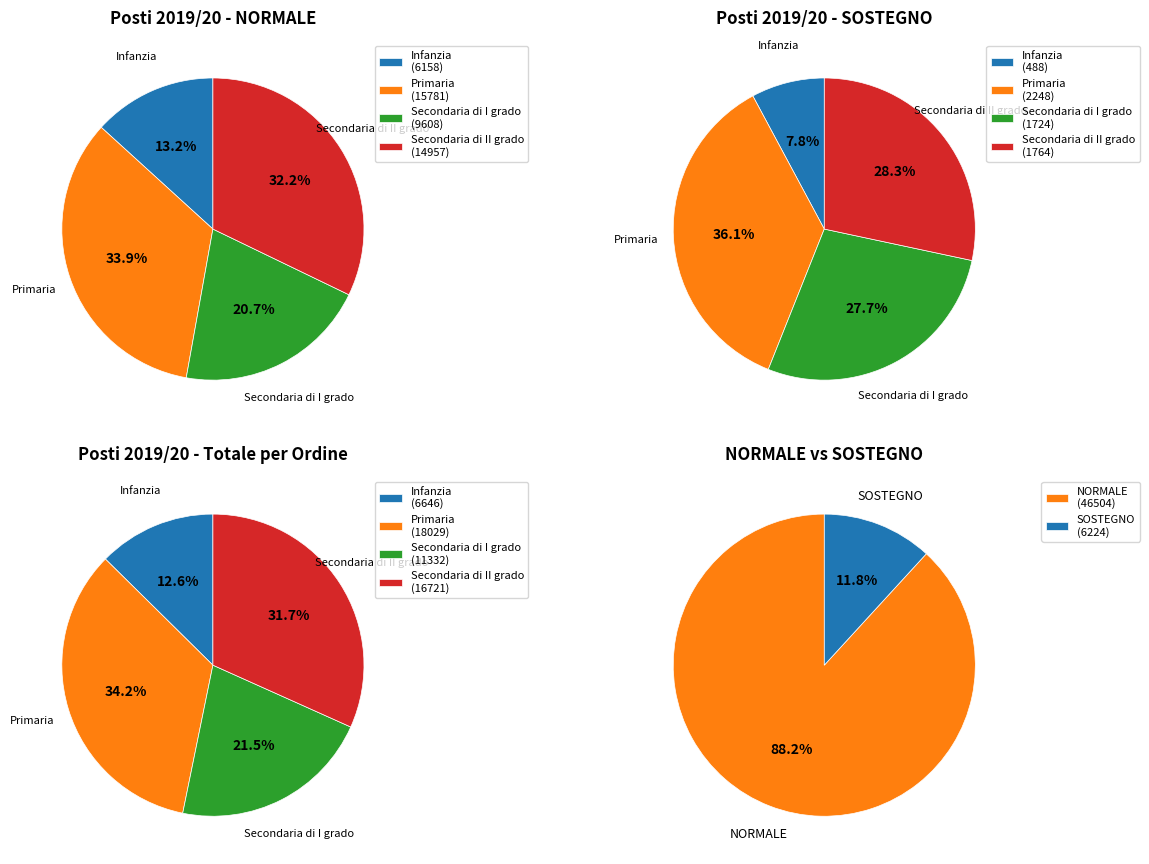

Which has a higher value, Secondaria di II grado or Infanzia?

Secondaria di II grado